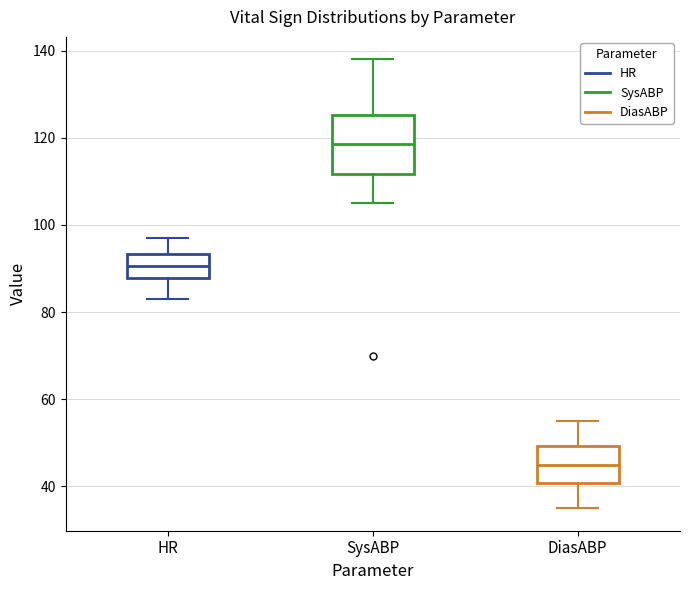

Which box's median line is the lowest?

DiasABP